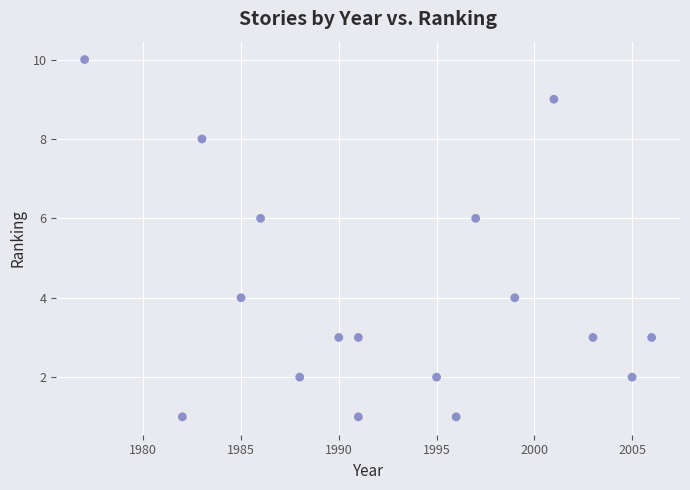

What is the range of Y values (max minus min)?

9